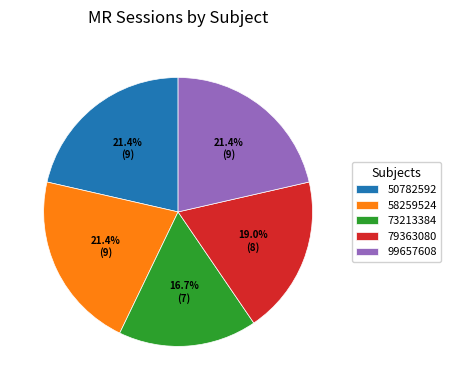

Count the number of slices in the pie.

5